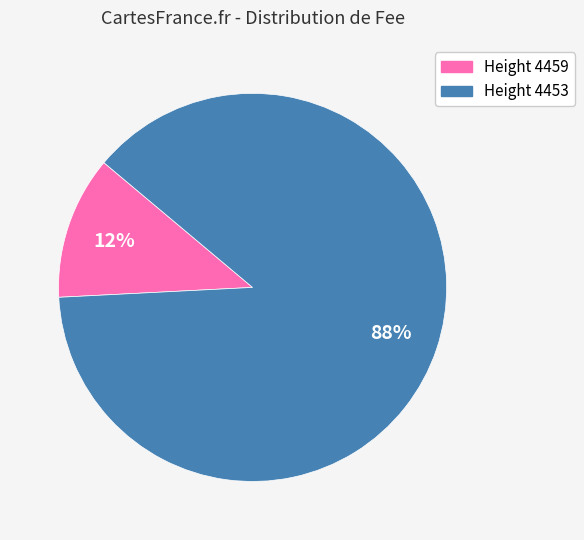

Does any single category account for the majority?

Yes